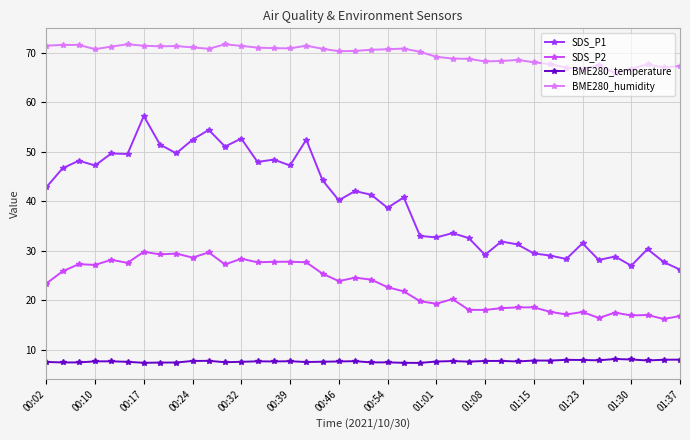

What is the highest value of the SDS_P2 series?

29.8